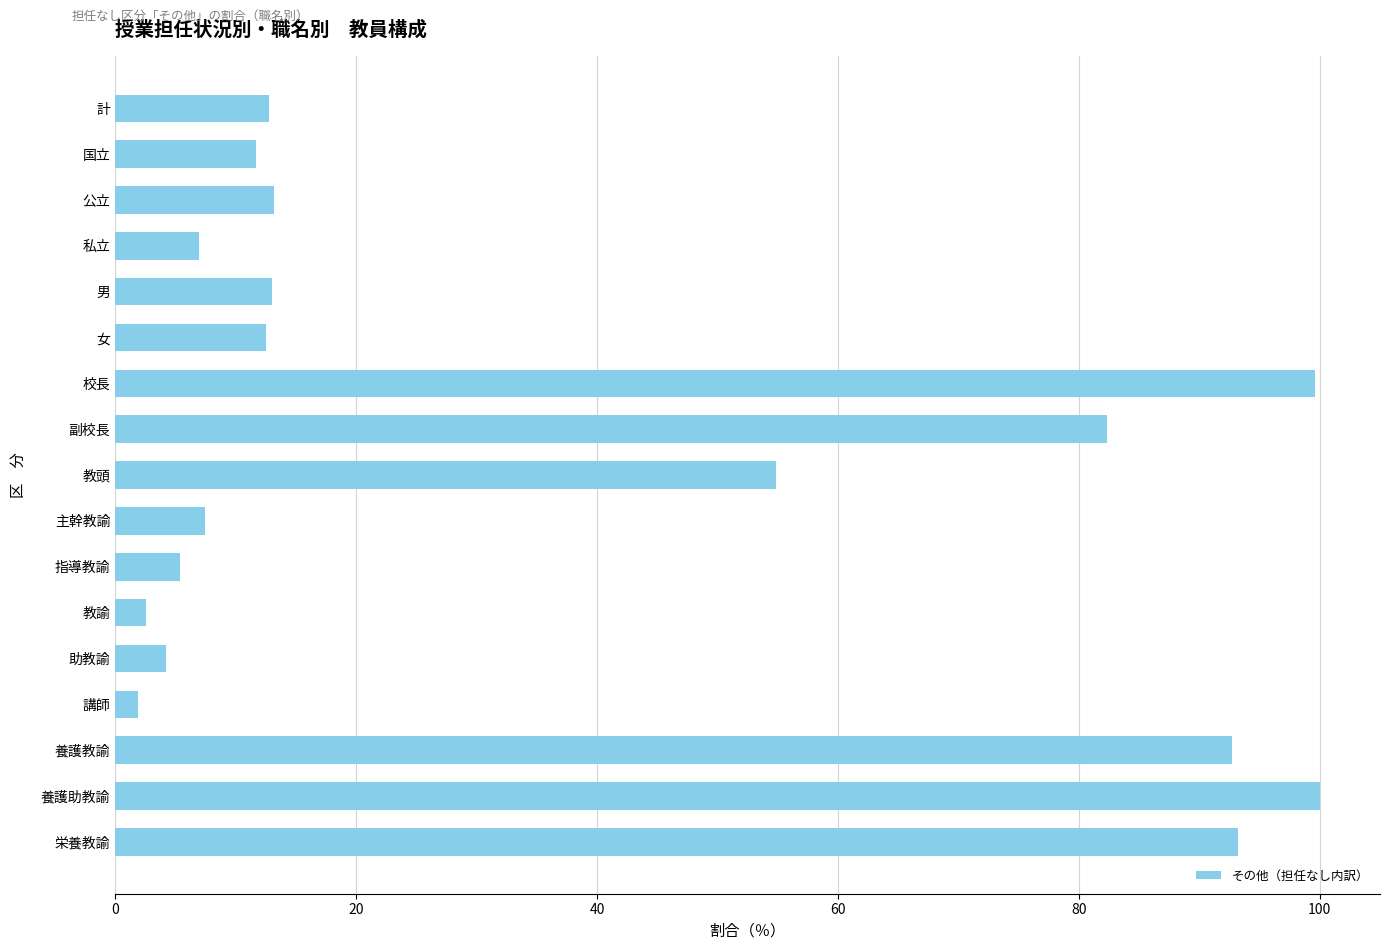

What is the change in value from 指導教諭 to 男?

+7.6